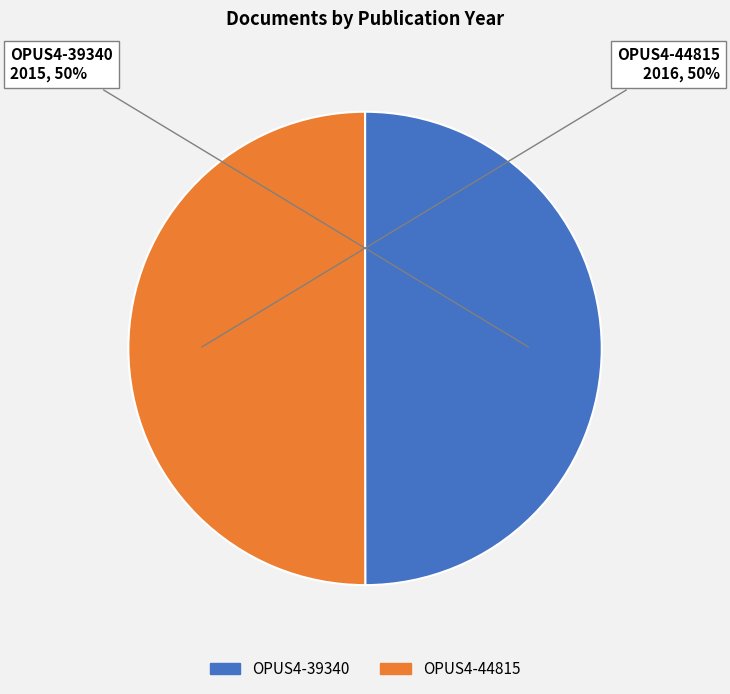

To the nearest percent, what is the combined percentage of OPUS4-39340 and OPUS4-44815?

100%